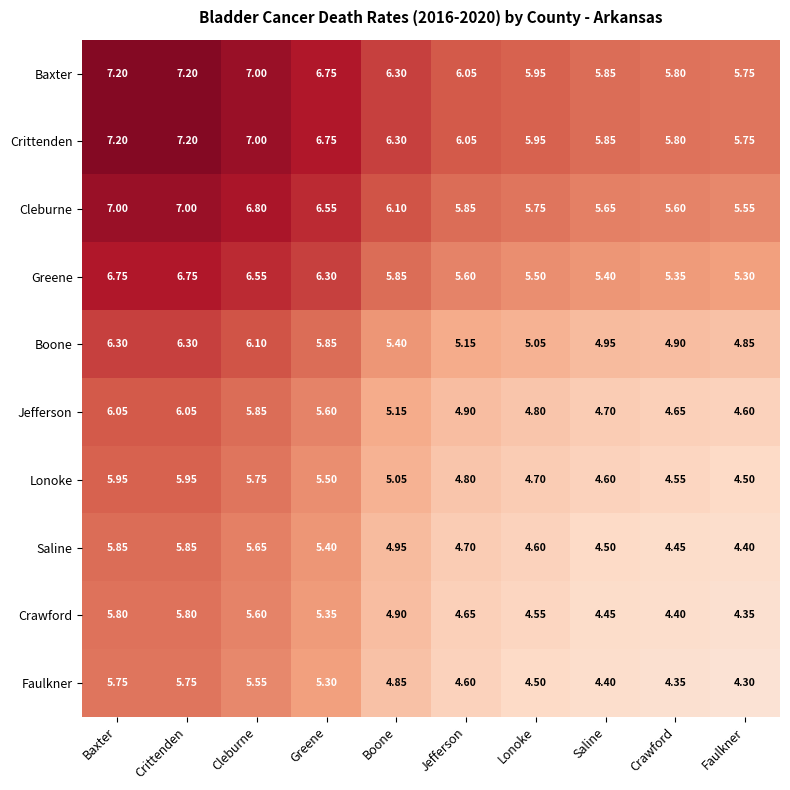

At which label does Boone first exceed 5?

Baxter